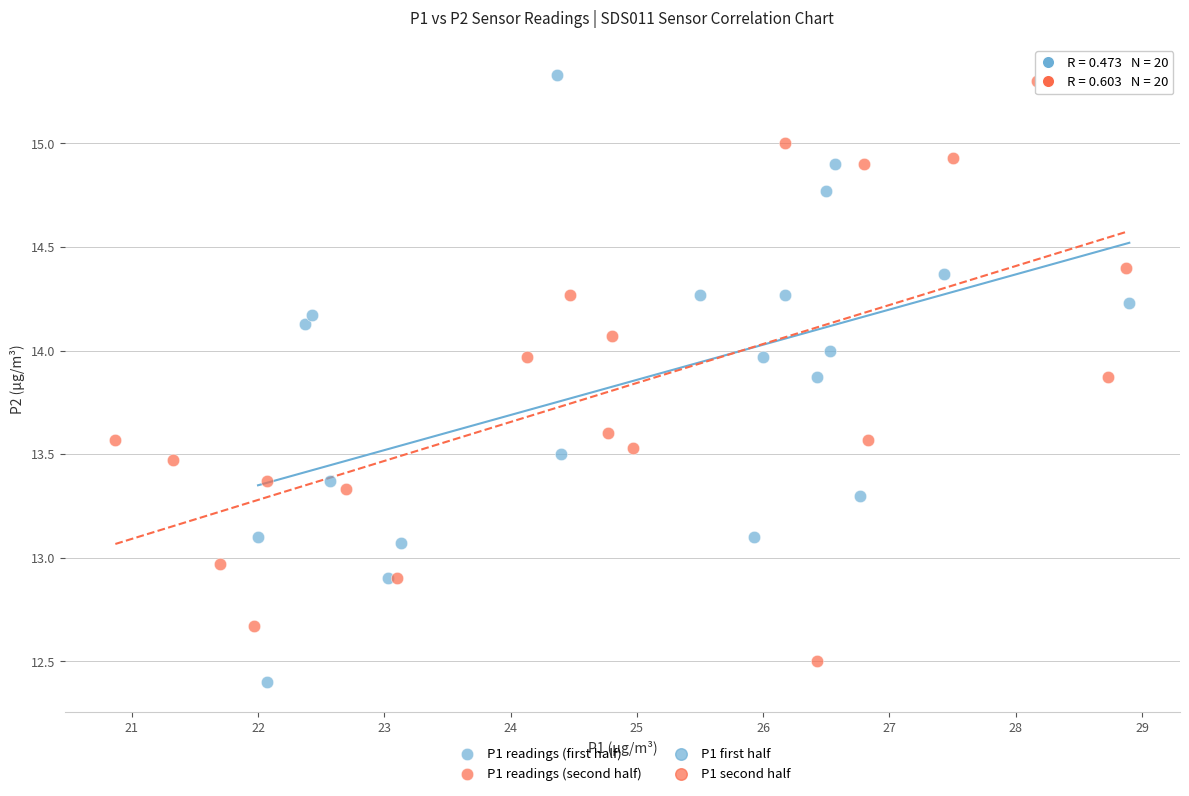

Which series has the widest spread of Y values?

P1 readings (first half)